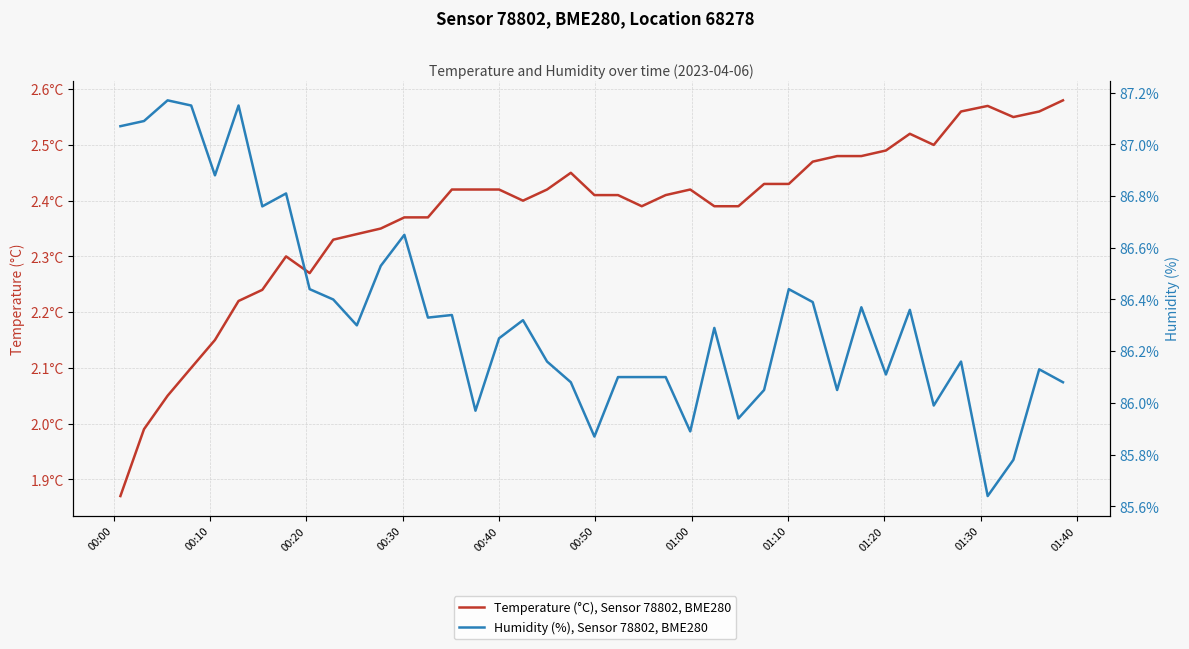

Rank the series at 01:20 from highest to lowest value.

Humidity (%), Sensor 78802, BME280, Temperature (°C), Sensor 78802, BME280